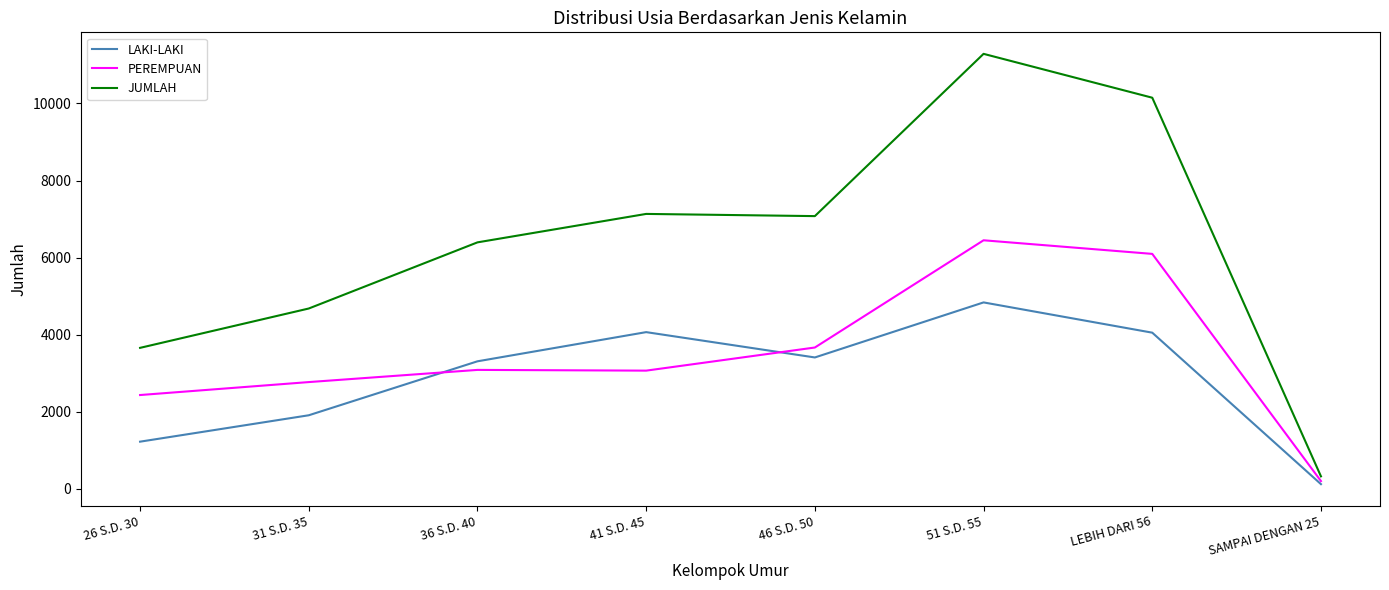

How many distinct data groups are displayed?

3